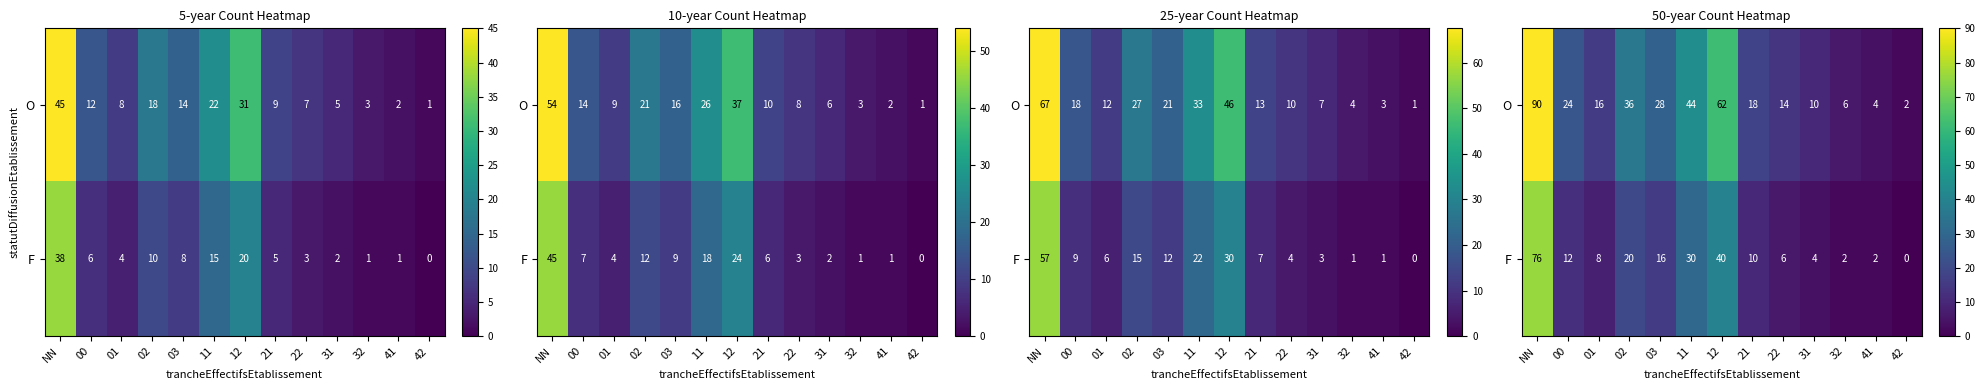

At which label does O reach its minimum?

42